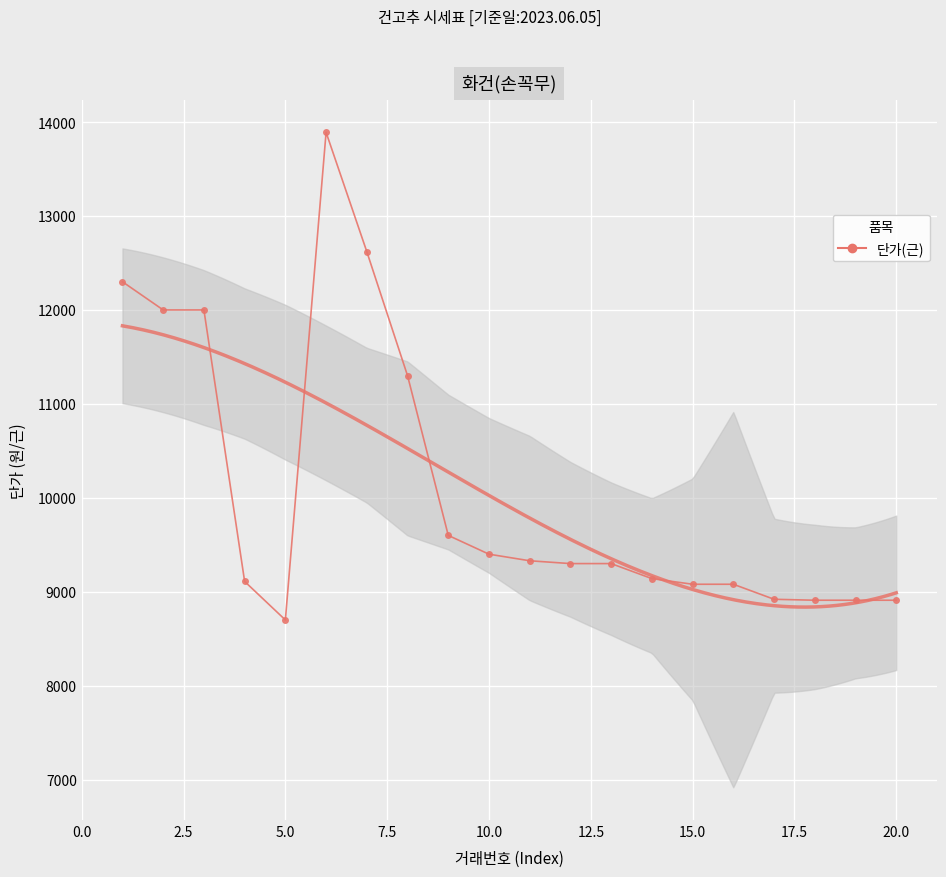

How many categories are shown in the chart?

20